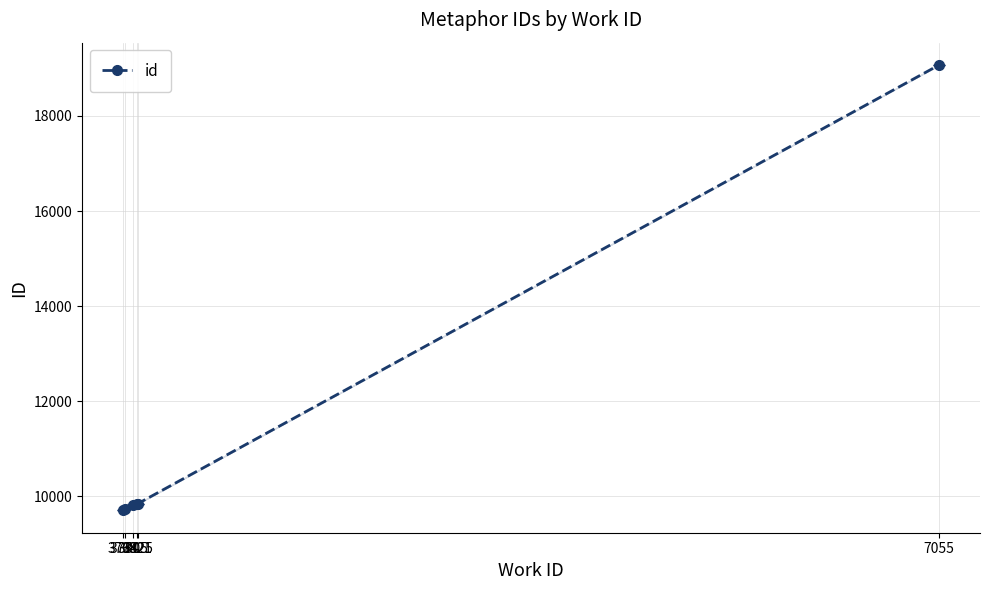

Which has a higher value, 3764 or 3821?

3821